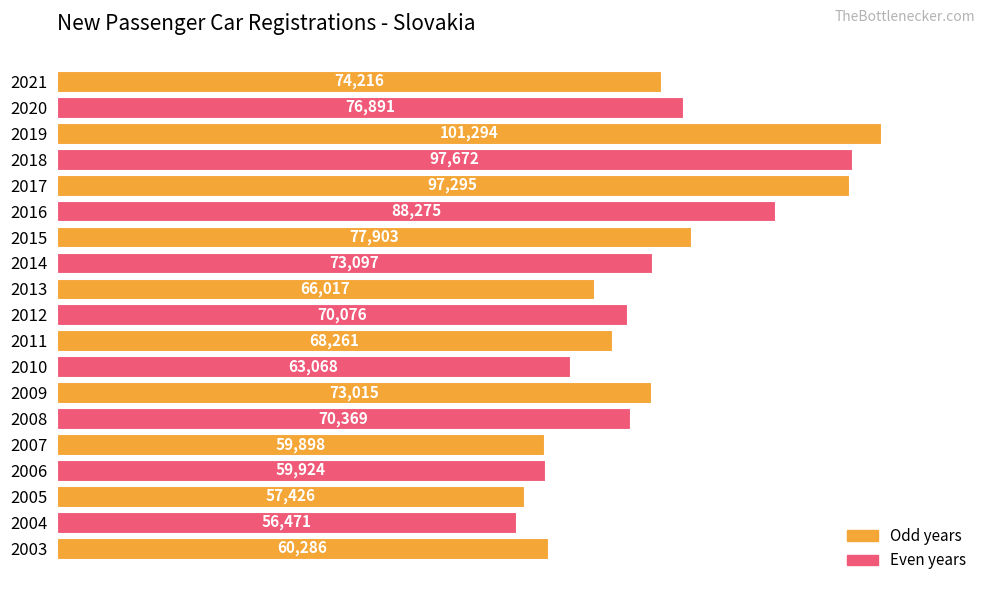

What is the change in value from 2011 to 2016?

+20014